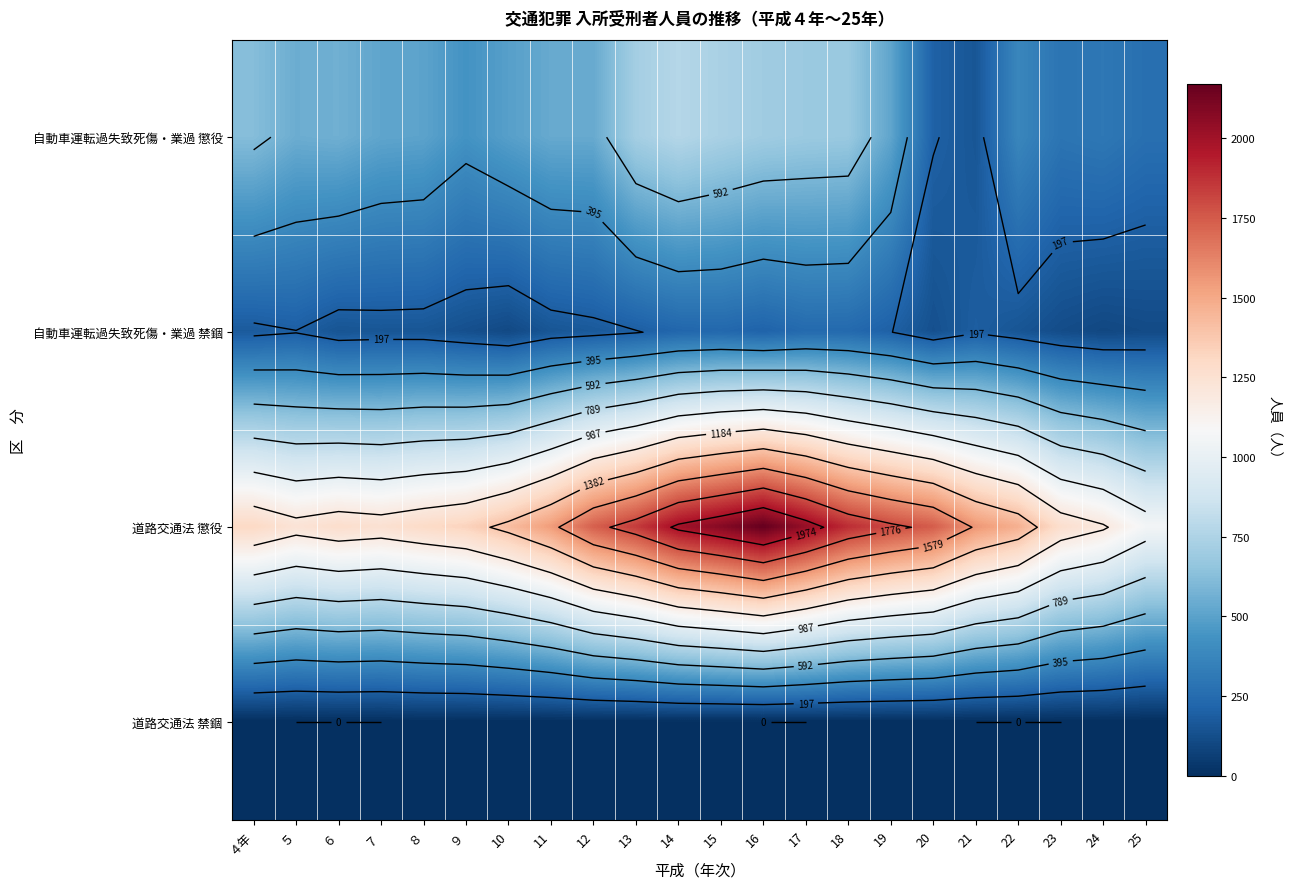

What value does the 道路交通法 懲役 series have at ８?

1294